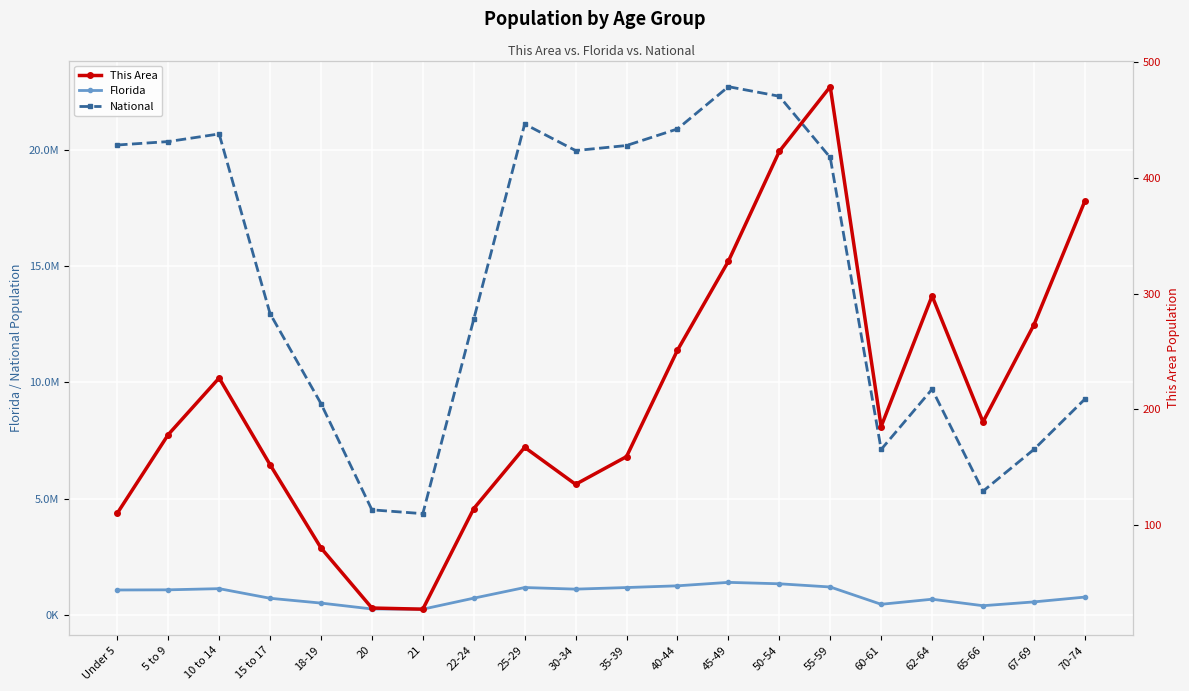

What is the maximum value shown in the chart?

22708591